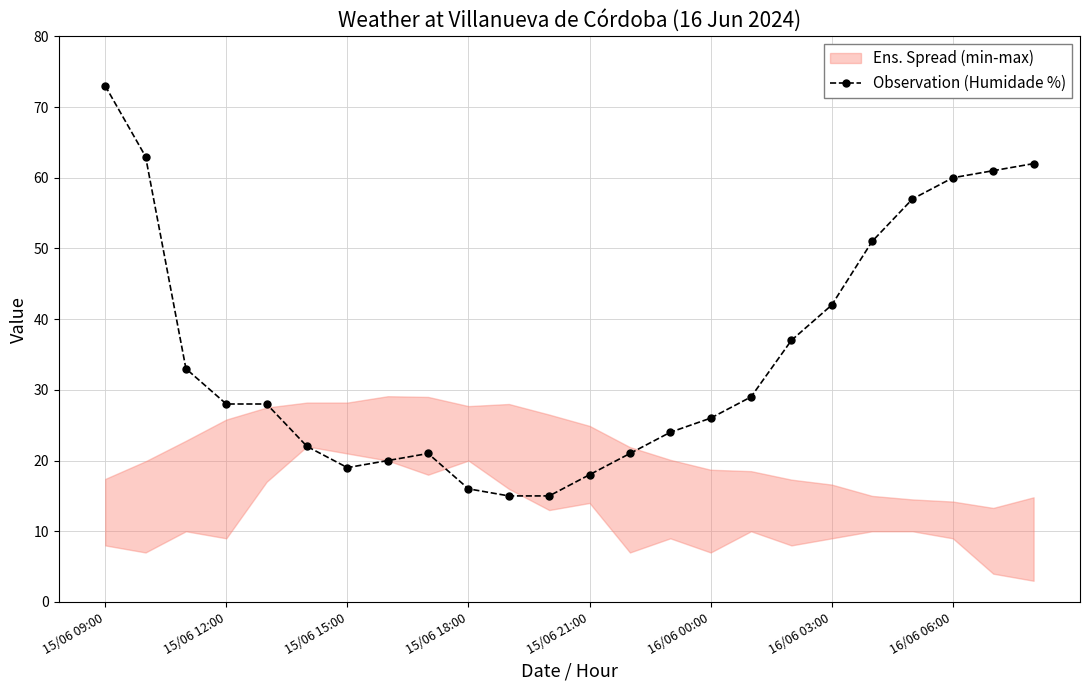

How many data points are above 28?

11